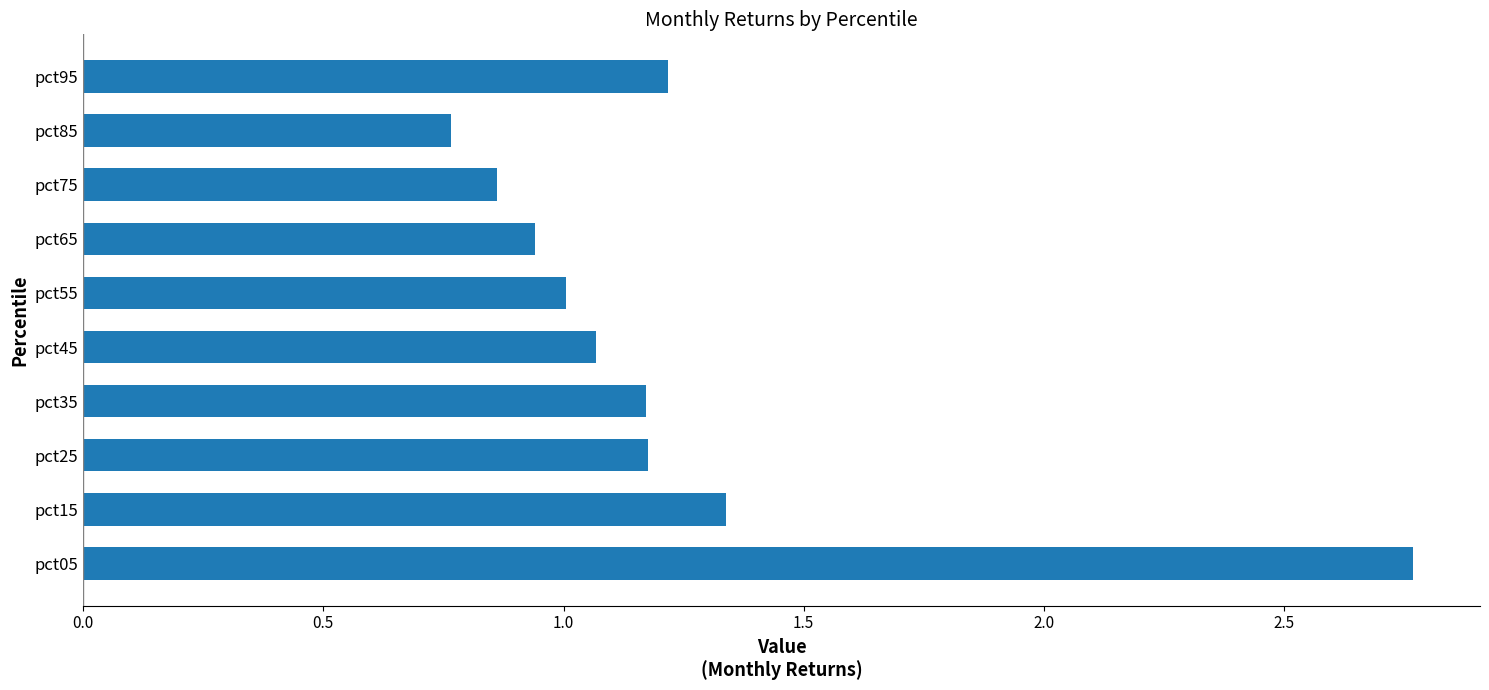

At which category does the chart reach its peak across all series?

pct05